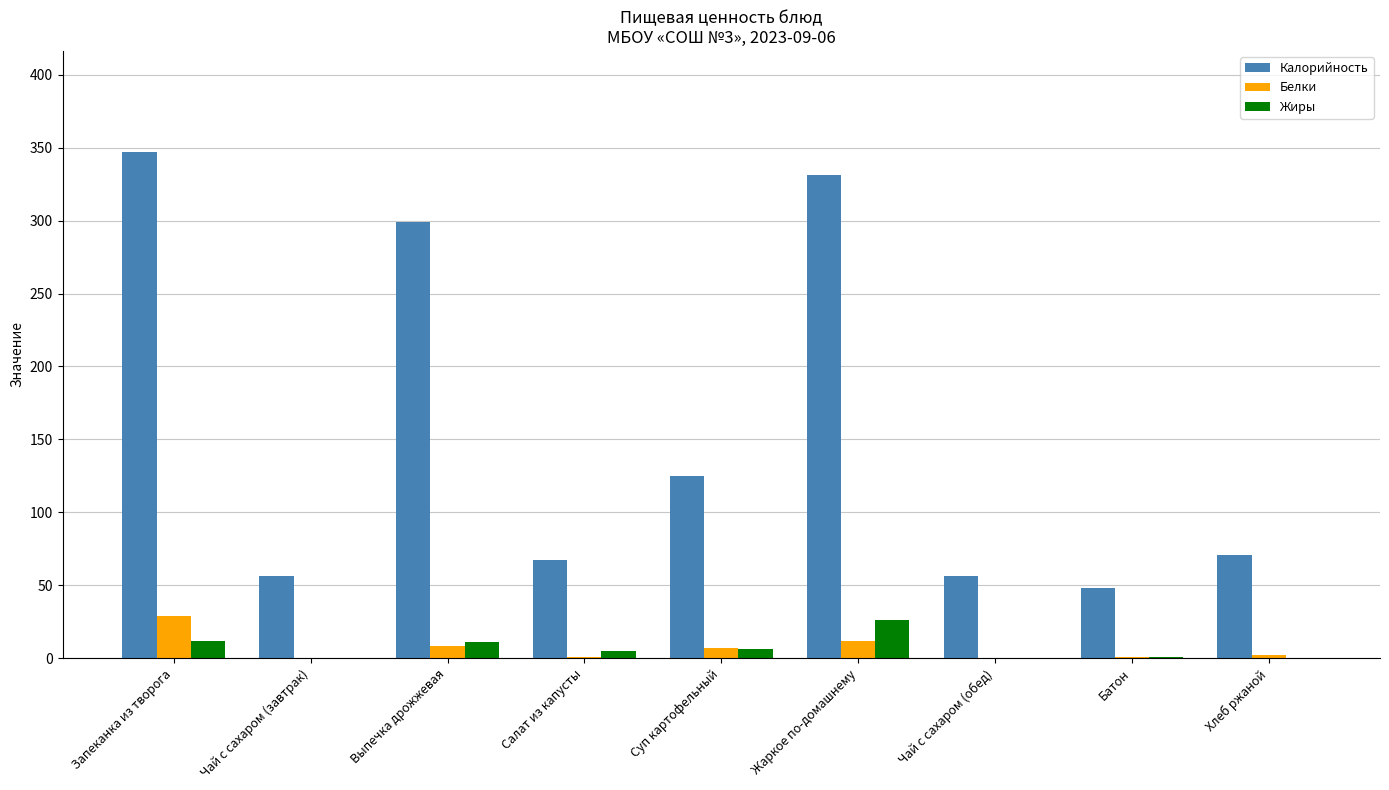

Which series has the largest total across all categories?

Калорийность